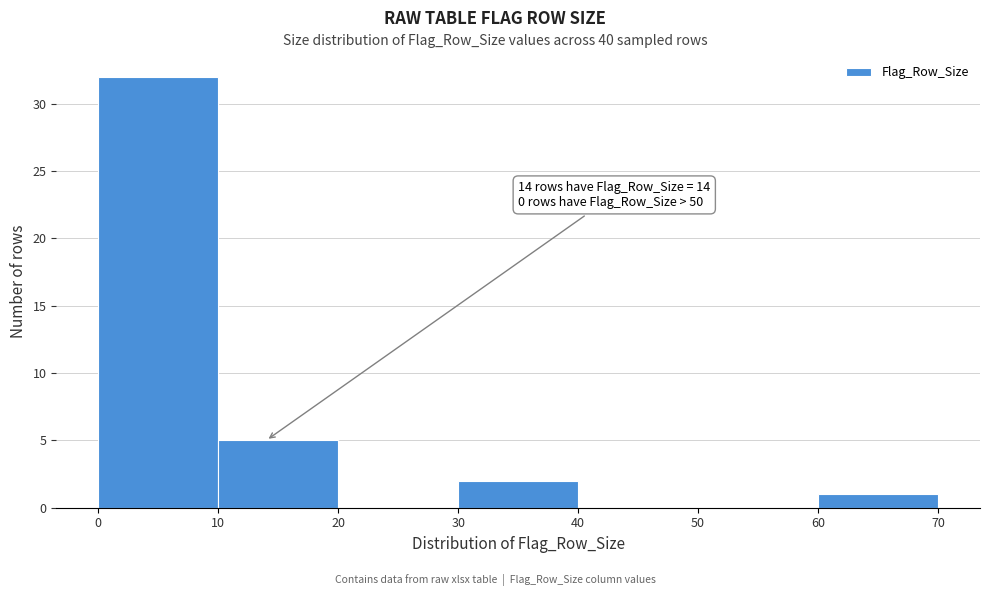

Over which range of the x-axis is the bar tallest?

0 to 10